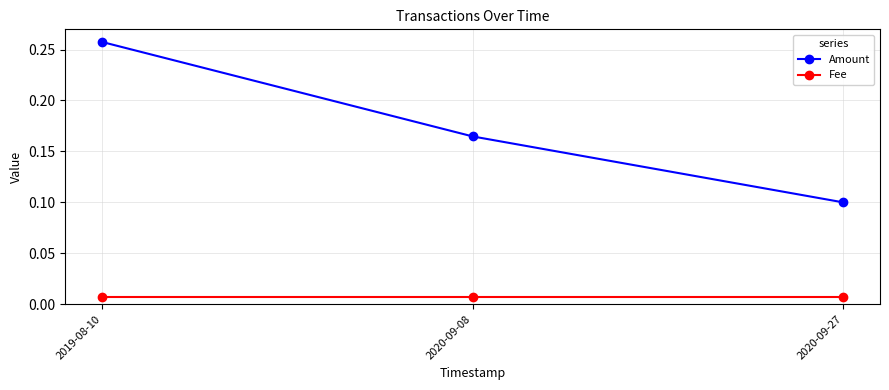

What is the sum of all Amount values?

0.5